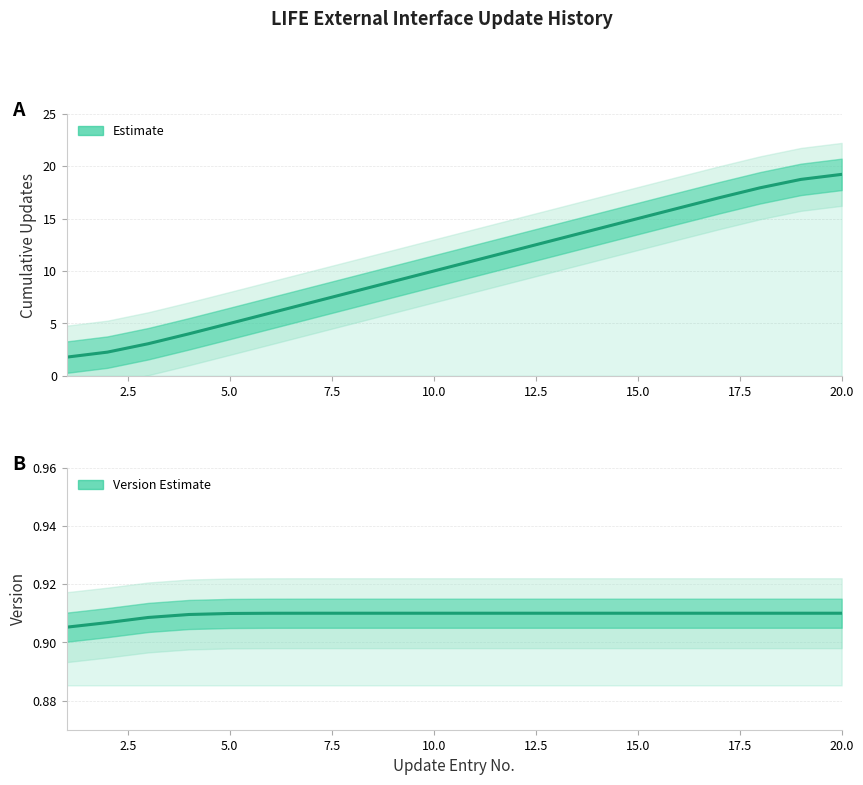

What is the sum of the Version values at 5.0 and 19?

1.8